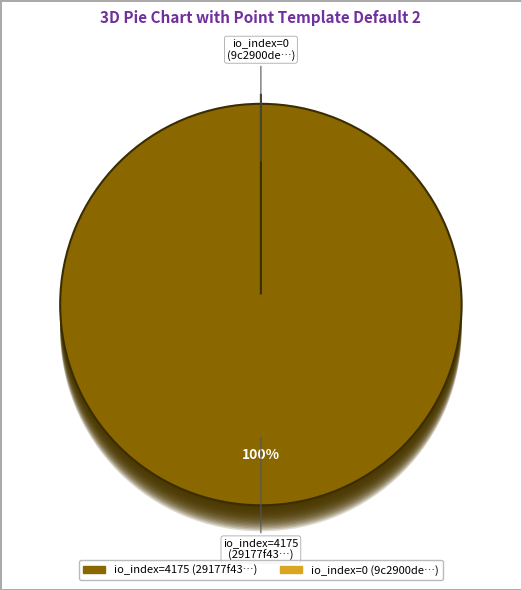

To the nearest percent, what portion does tx_index_4175 represent?

100%